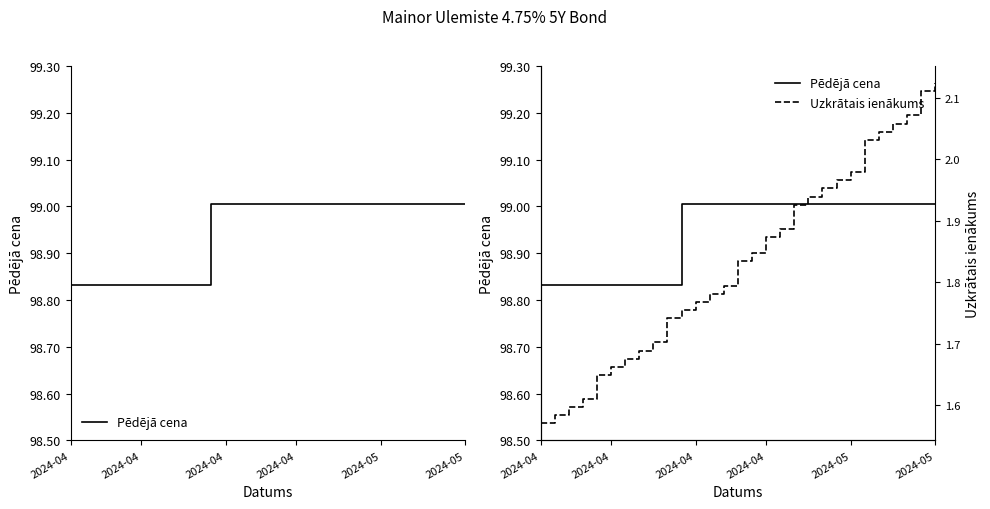

True or false: Uzkrātais ienākums has more than 2 points higher than both neighbors.

False